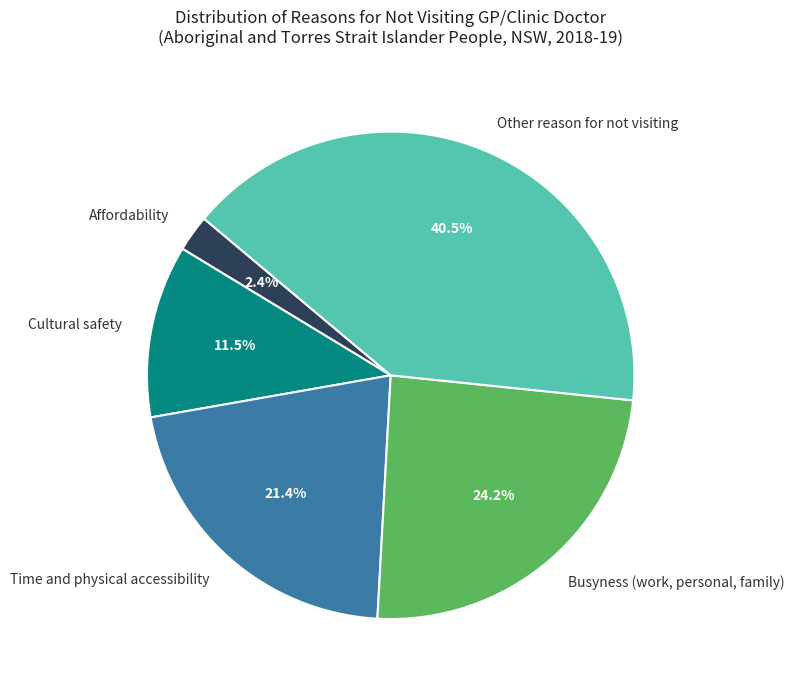

Is the sum of Time and physical accessibility and Other reason for not visiting greater than half?

Yes